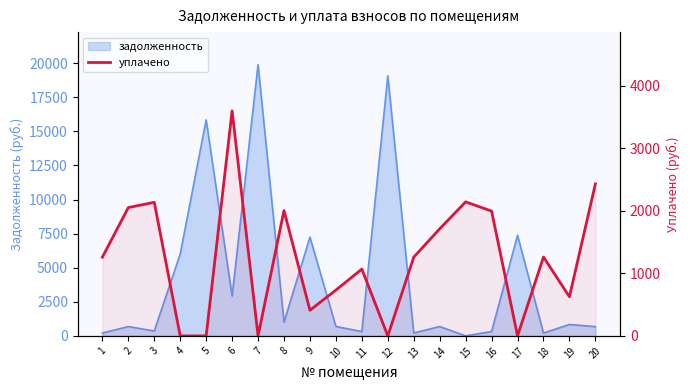

Is it true that the value at 8 is 2005.3?

True